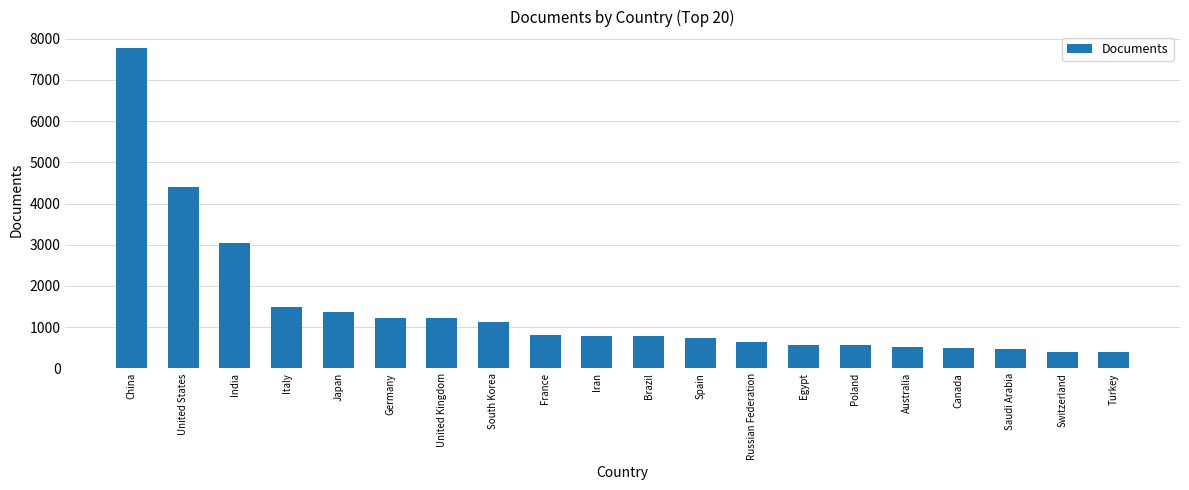

How many bars are there in total?

20